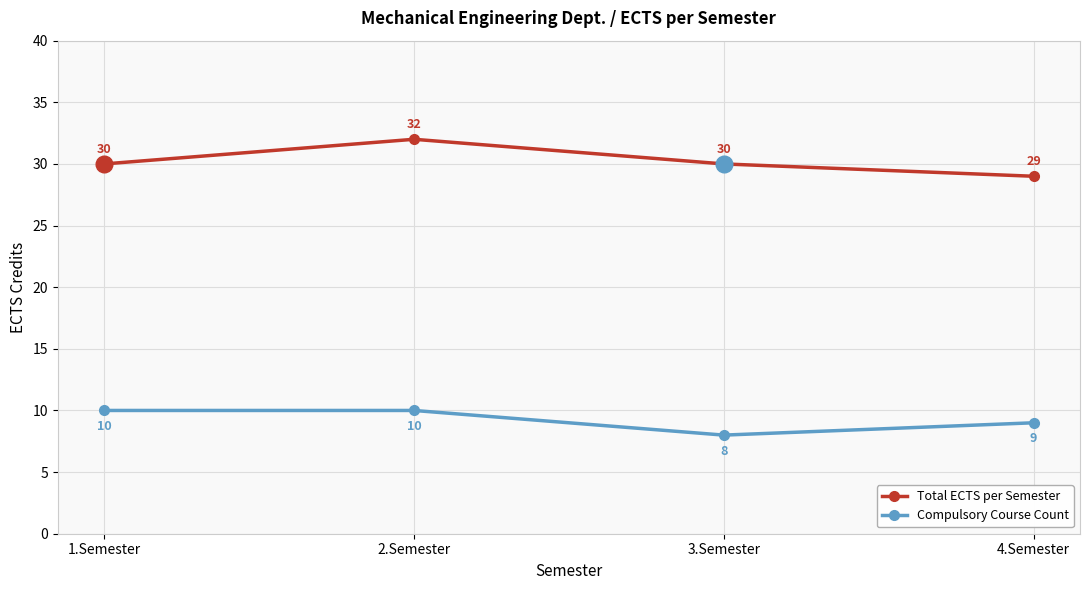

What is the greatest value displayed?

32